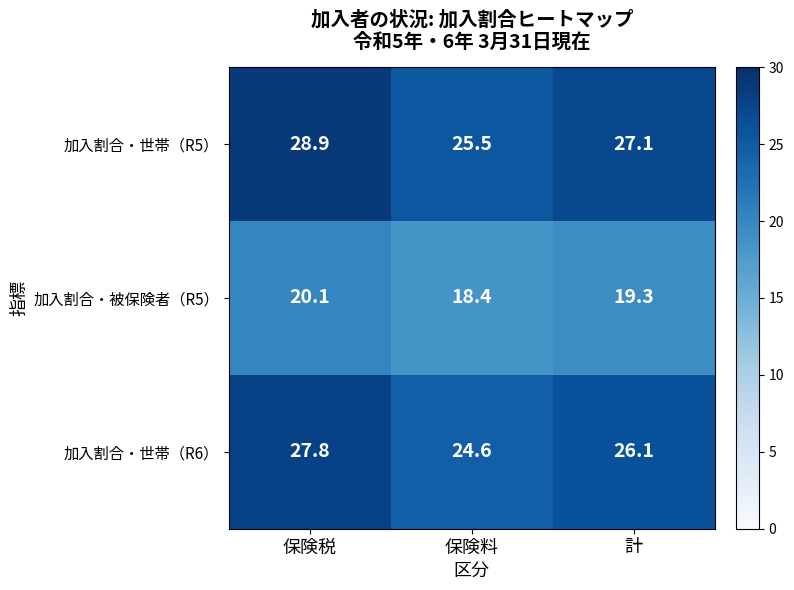

At how many categories does at least one series exceed 28?

1